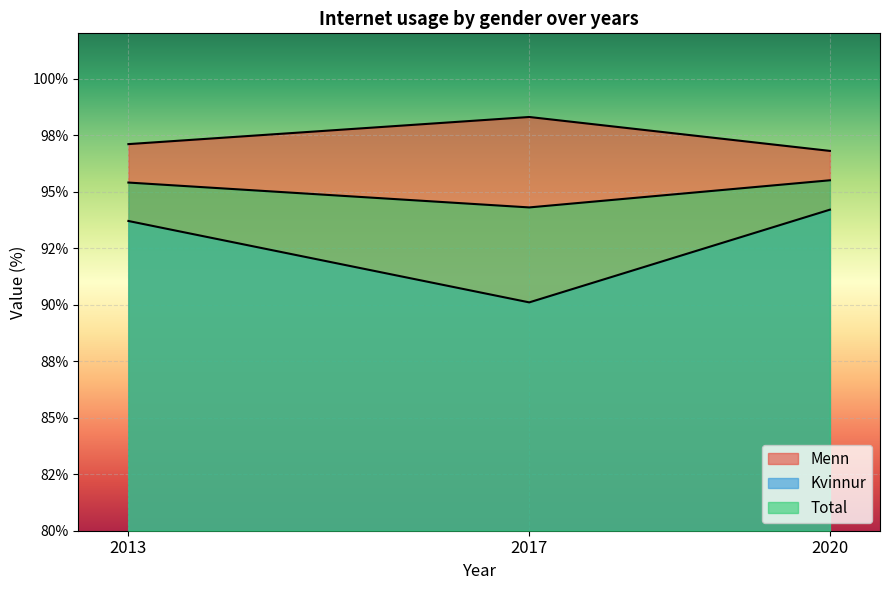

What is the difference between the Menn values at 2013 and 2017?

1.2